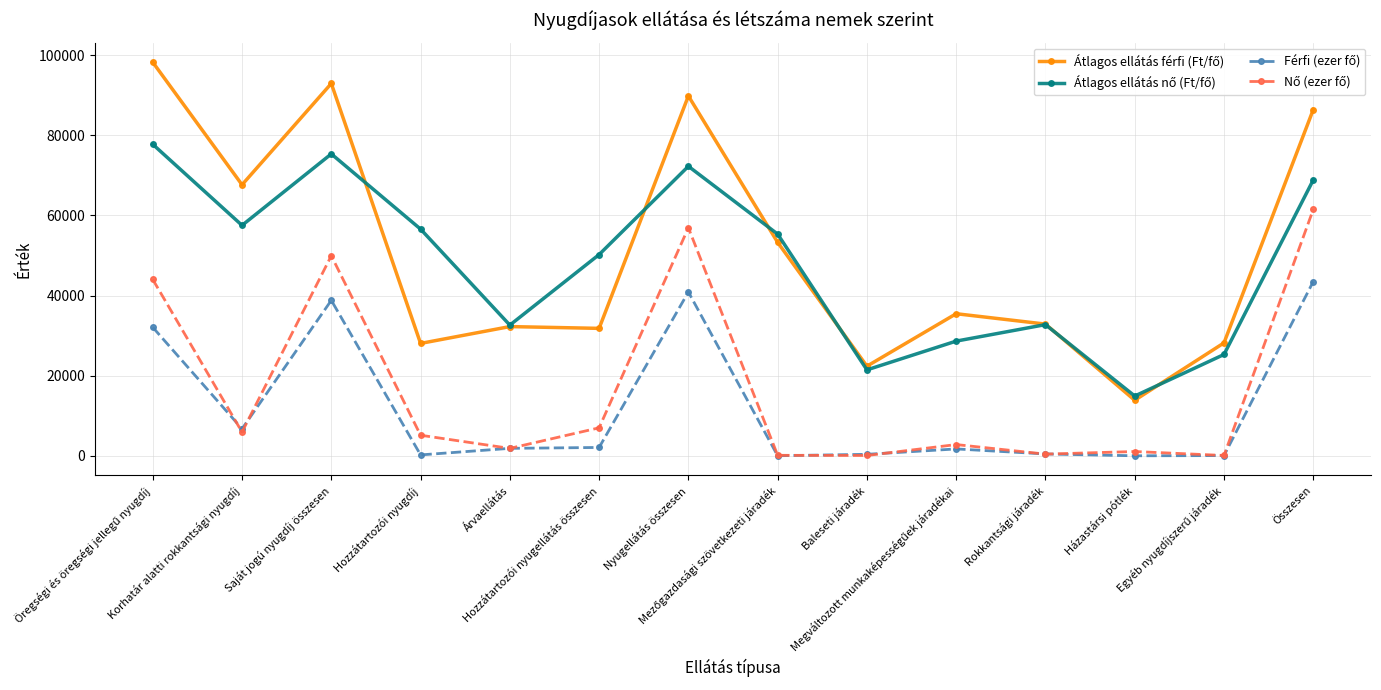

At how many categories does at least one series exceed 73351?

4